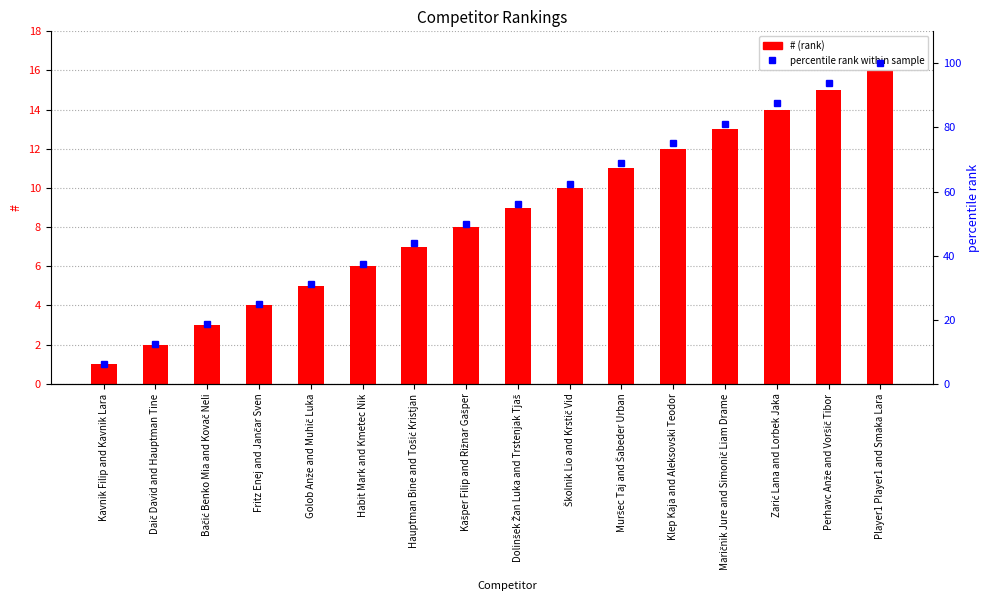

What is the value of the # bar at the 15th from the left?

15.0